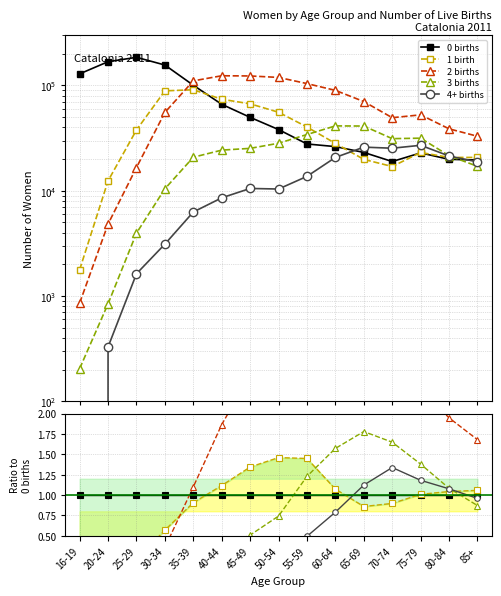

Which category has the lowest value across all series?

16-19